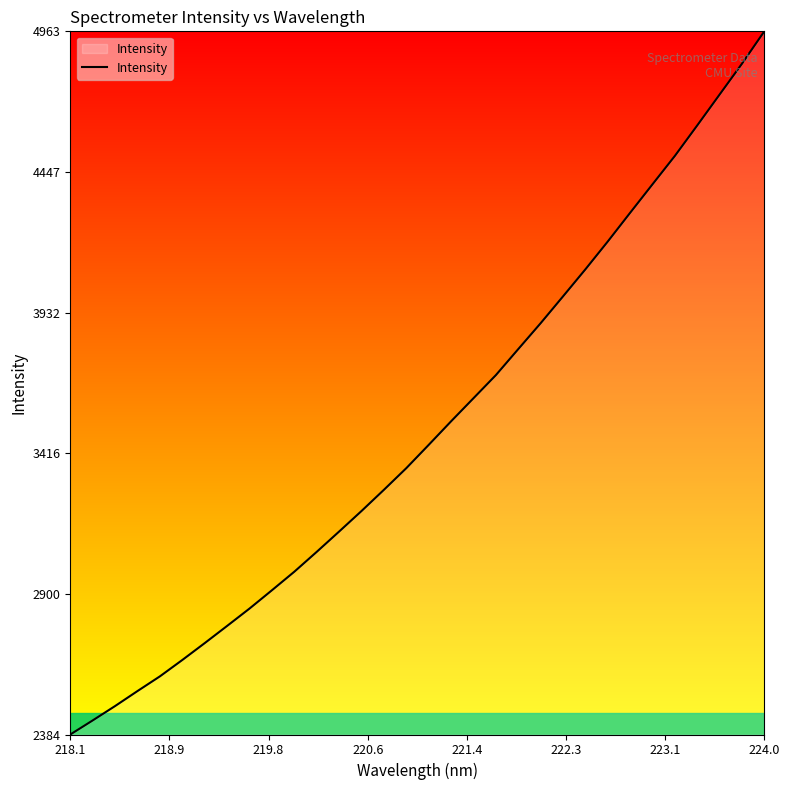

How many lines are shown in the chart?

1